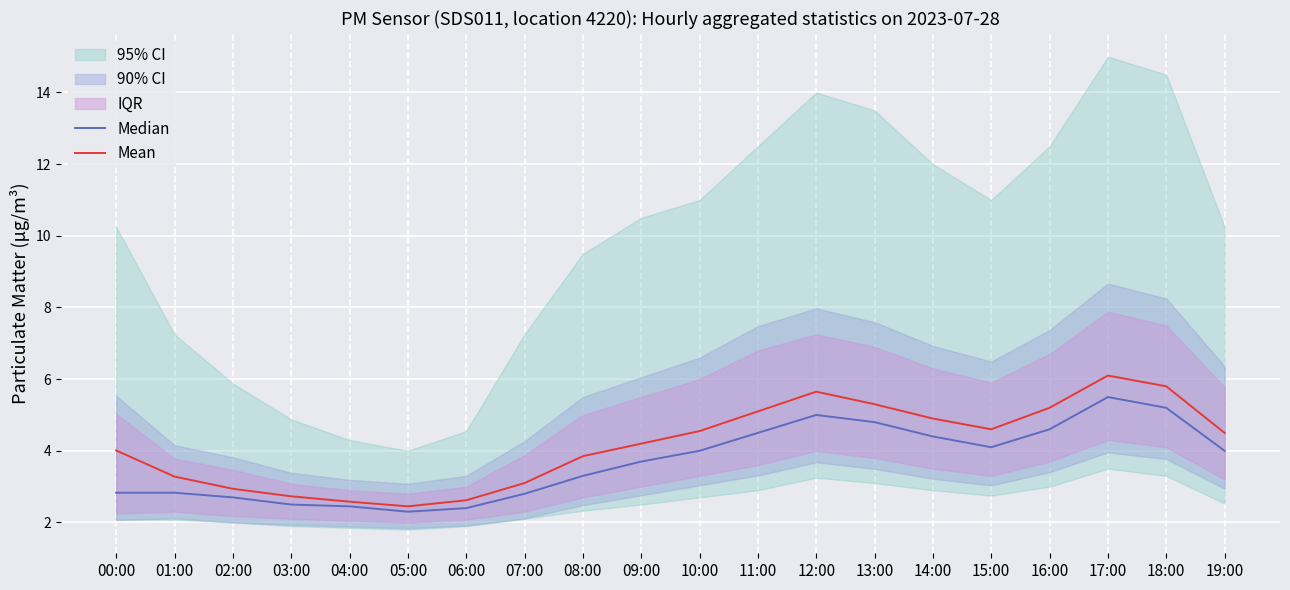

Reading left to right, list all the values displayed in this chart.

Median: 00:00=2.8	01:00=2.8	02:00=2.7	03:00=2.5	04:00=2.5	05:00=2.3	06:00=2.4	07:00=2.8	08:00=3.3	09:00=3.7	10:00=4.0	11:00=4.5	12:00=5.0	13:00=4.8	14:00=4.4	15:00=4.1	16:00=4.6	17:00=5.5	18:00=5.2	19:00=4.0
Mean: 00:00=4.0	01:00=3.3	02:00=2.9	03:00=2.7	04:00=2.6	05:00=2.5	06:00=2.6	07:00=3.1	08:00=3.9	09:00=4.2	10:00=4.5	11:00=5.1	12:00=5.7	13:00=5.3	14:00=4.9	15:00=4.6	16:00=5.2	17:00=6.1	18:00=5.8	19:00=4.5